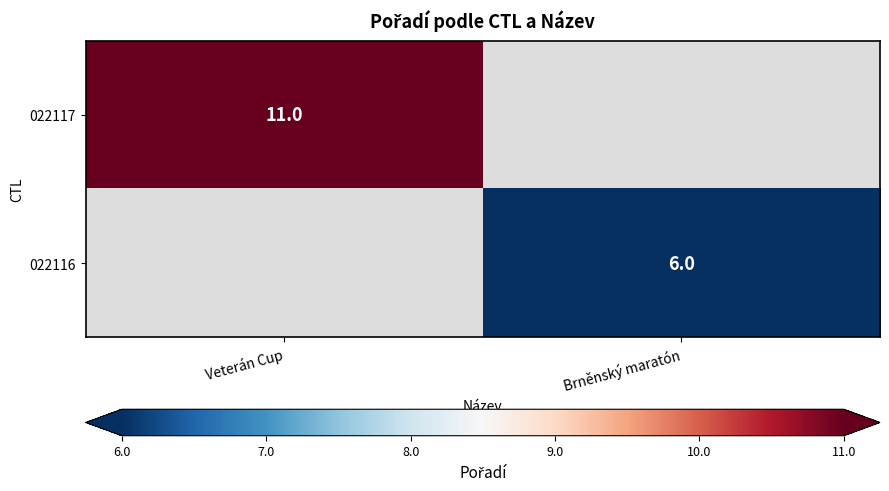

True or false: 022117 has a value of 11 at Veterán Cup.

True